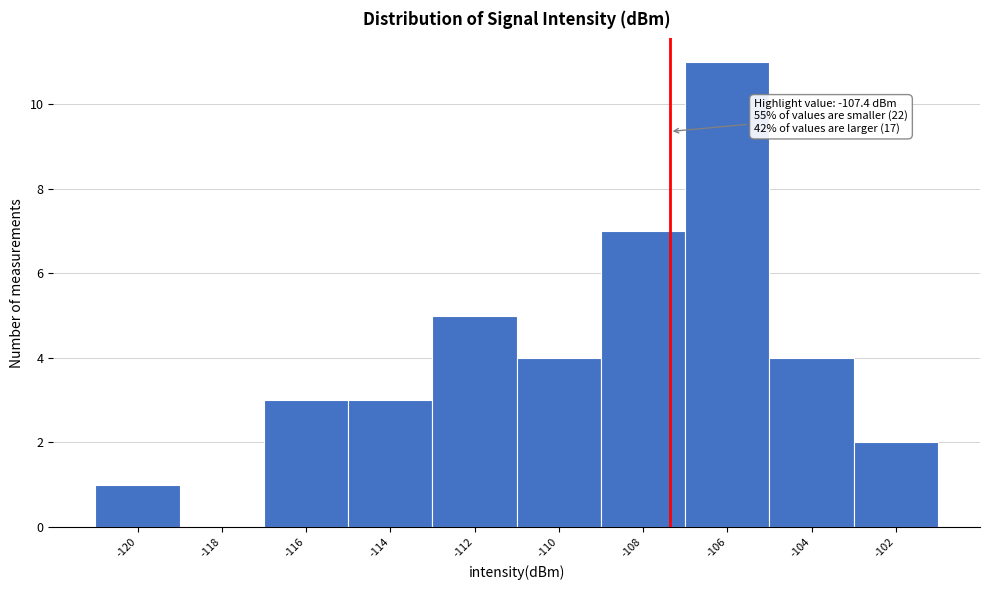

Over which range of the x-axis is the bar tallest?

-107 to -105